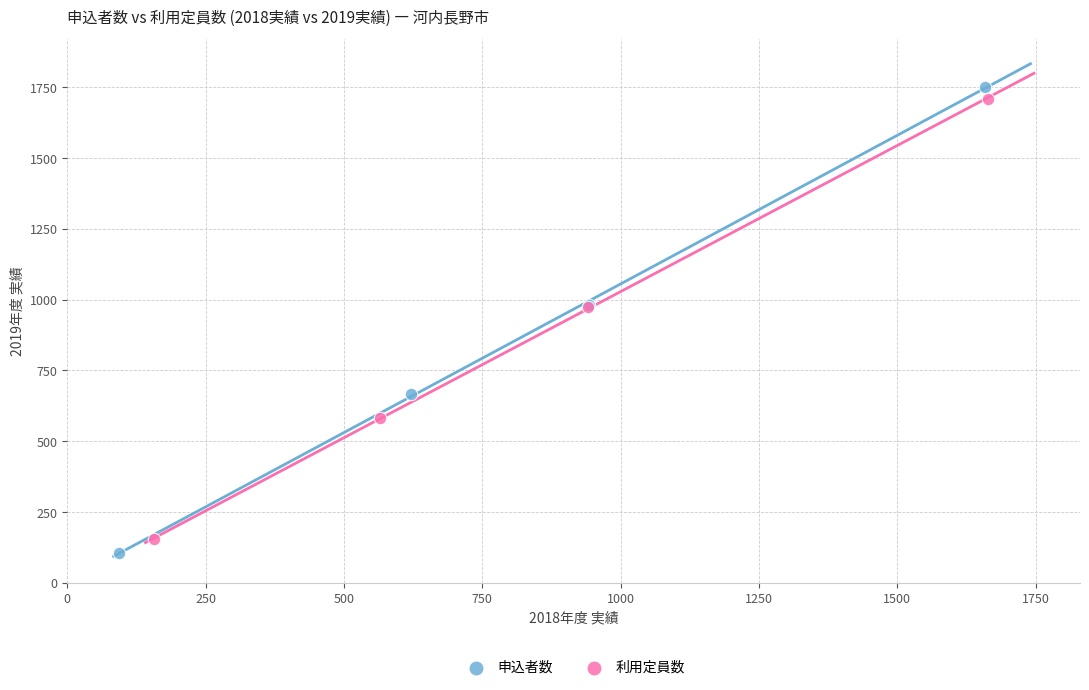

Which series has the largest Y range (max minus min)?

申込者数